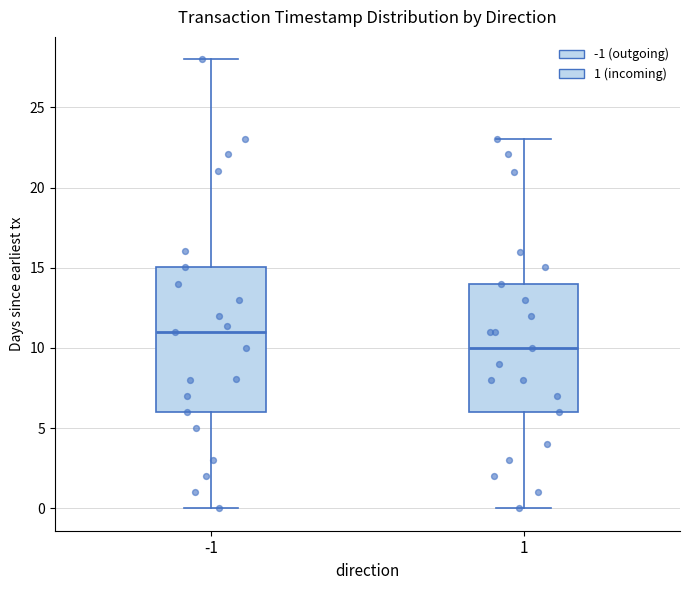

Reading left to right, read every box against the y-axis: the position of its median line, the range the box covers, and the ends of its whiskers. The values are not printed on the chart, so give them approximately, as read against the axis.

-1: median 11, box 6 to 15, whiskers 0 to 28
1: median 10, box 6 to 14, whiskers 0 to 23